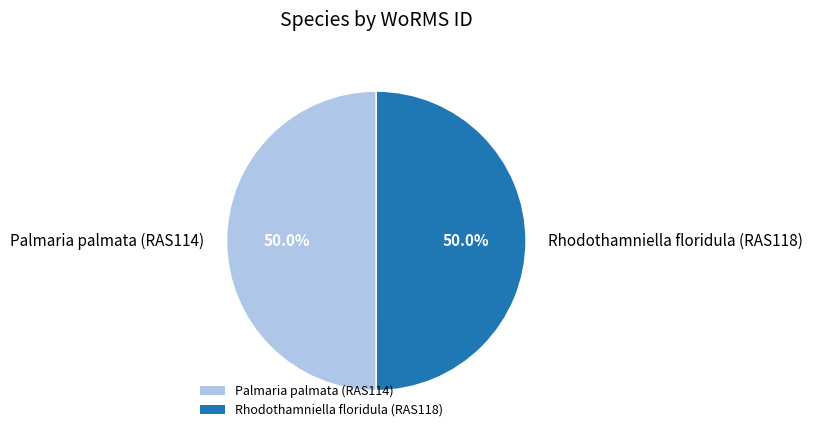

What is the ratio of the value at Rhodothamniella floridula (RAS118) to the value at Palmaria palmata (RAS114)?

1.0